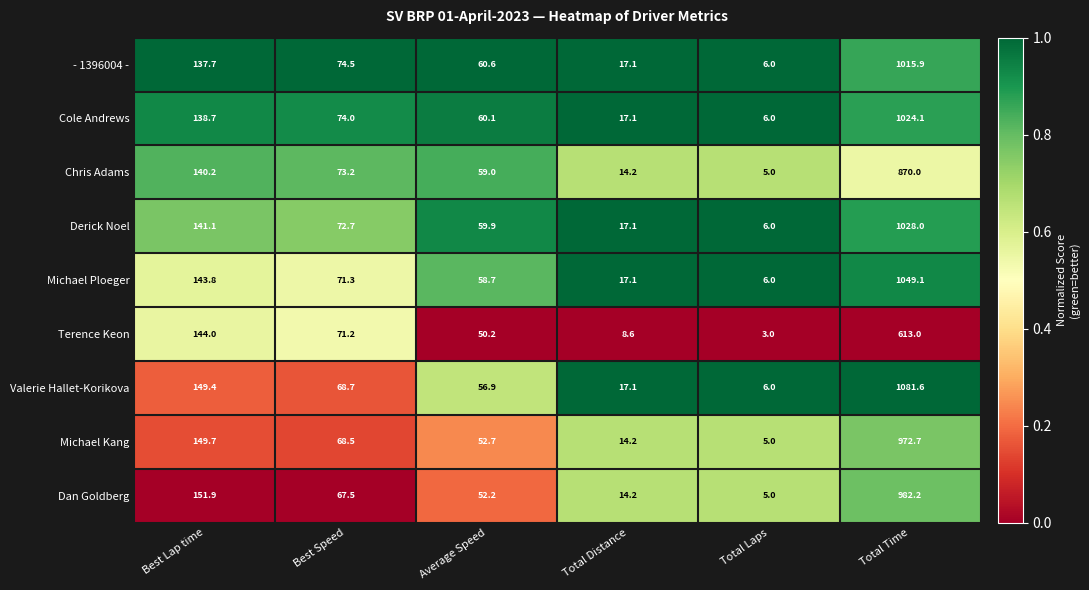

Where does the Chris Adams series first go above 73?

Best Lap time